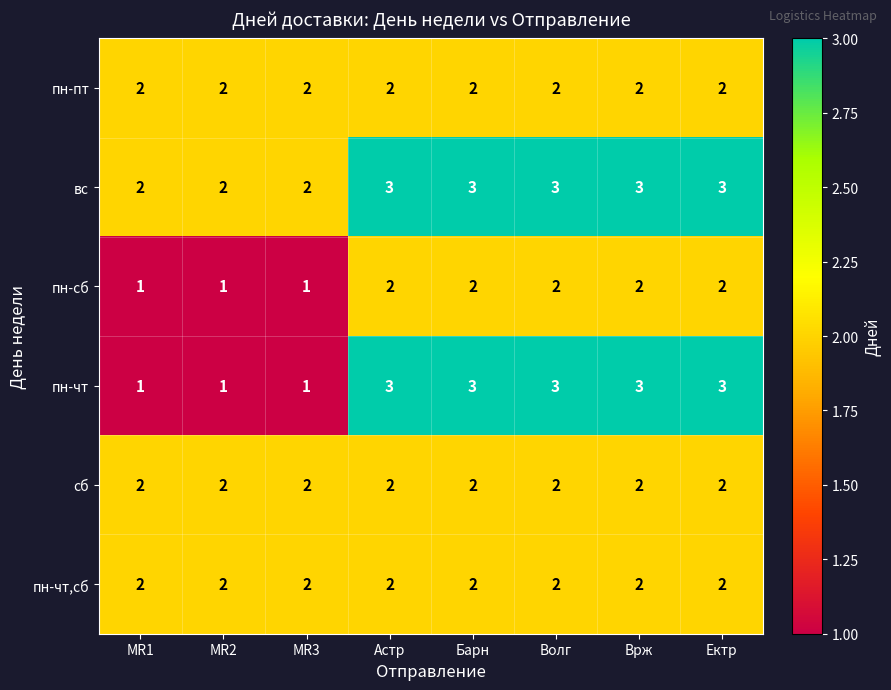

Between MR2 and Ектр, which series saw the biggest shift?

пн-чт